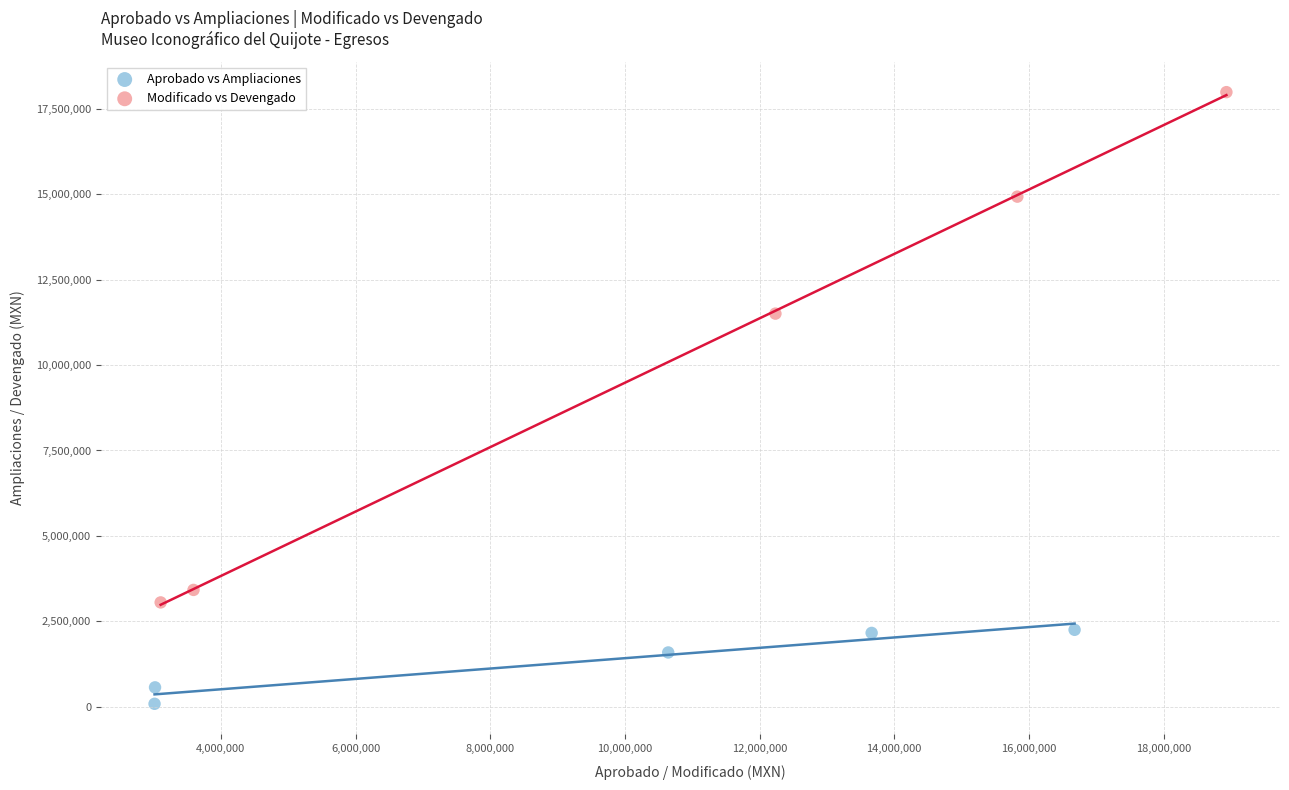

Which series reaches the minimum Y coordinate?

Aprobado vs Ampliaciones